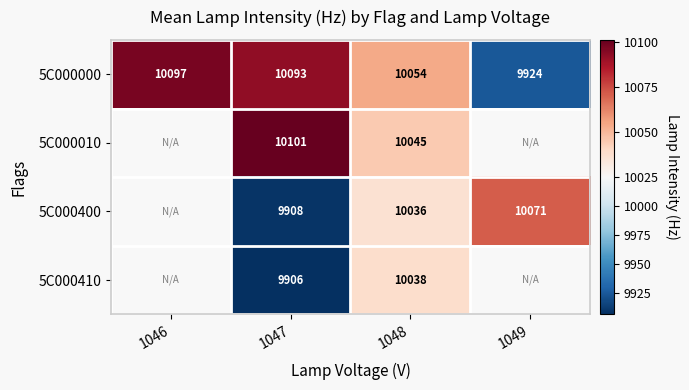

Which has a higher value, 1047 or 1049?

1047